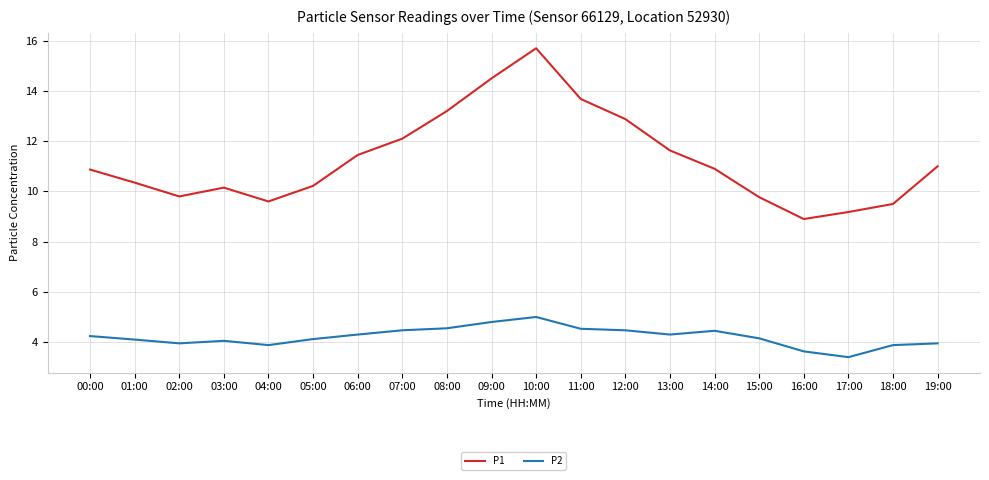

How many lines are shown in the chart?

2